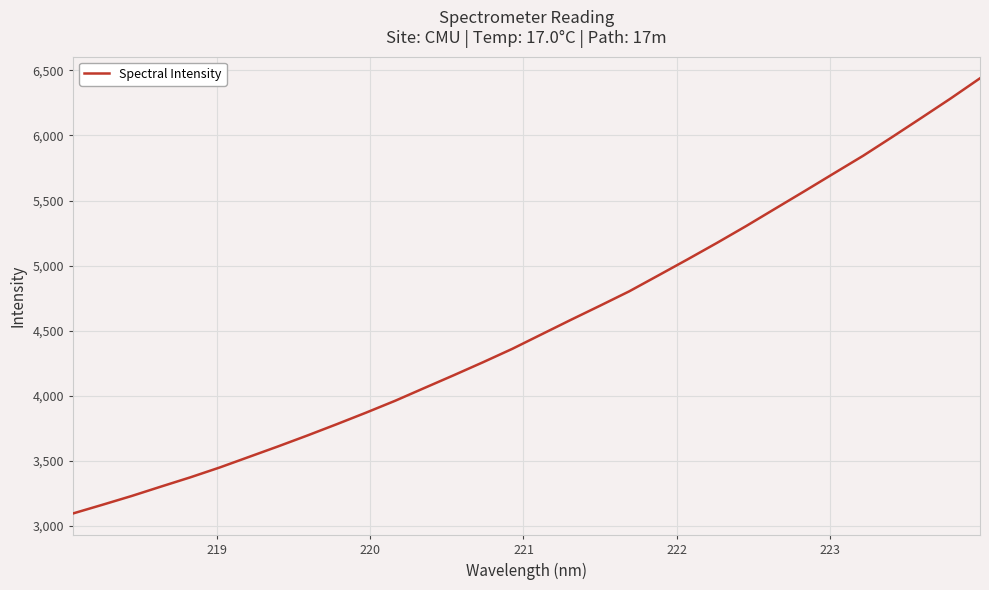

What is the sum of all values?

145334.3